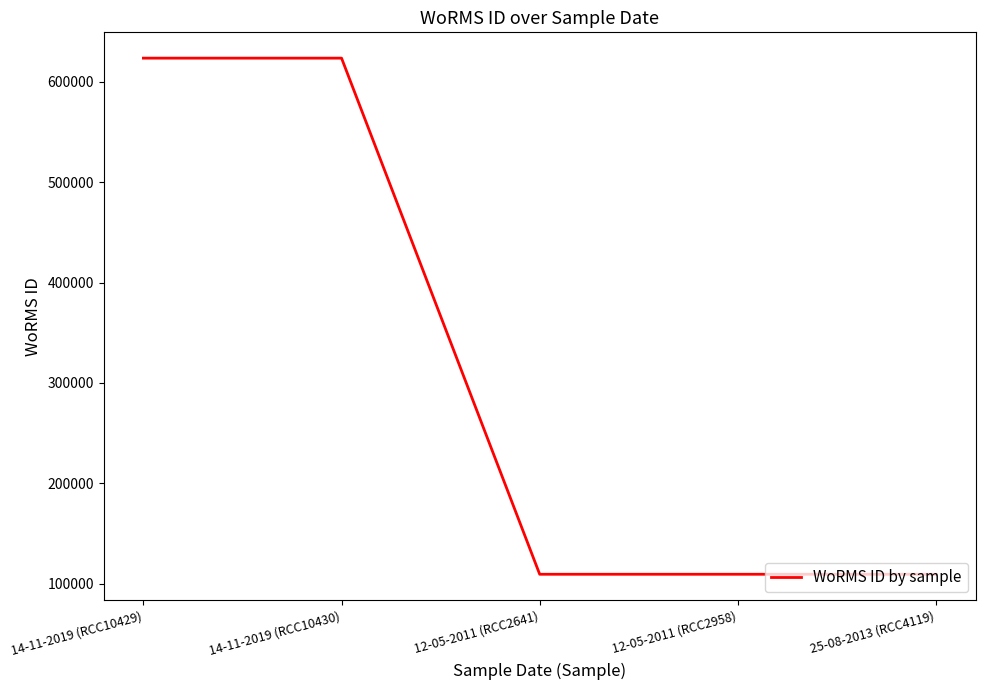

What is the greatest value displayed?

623453